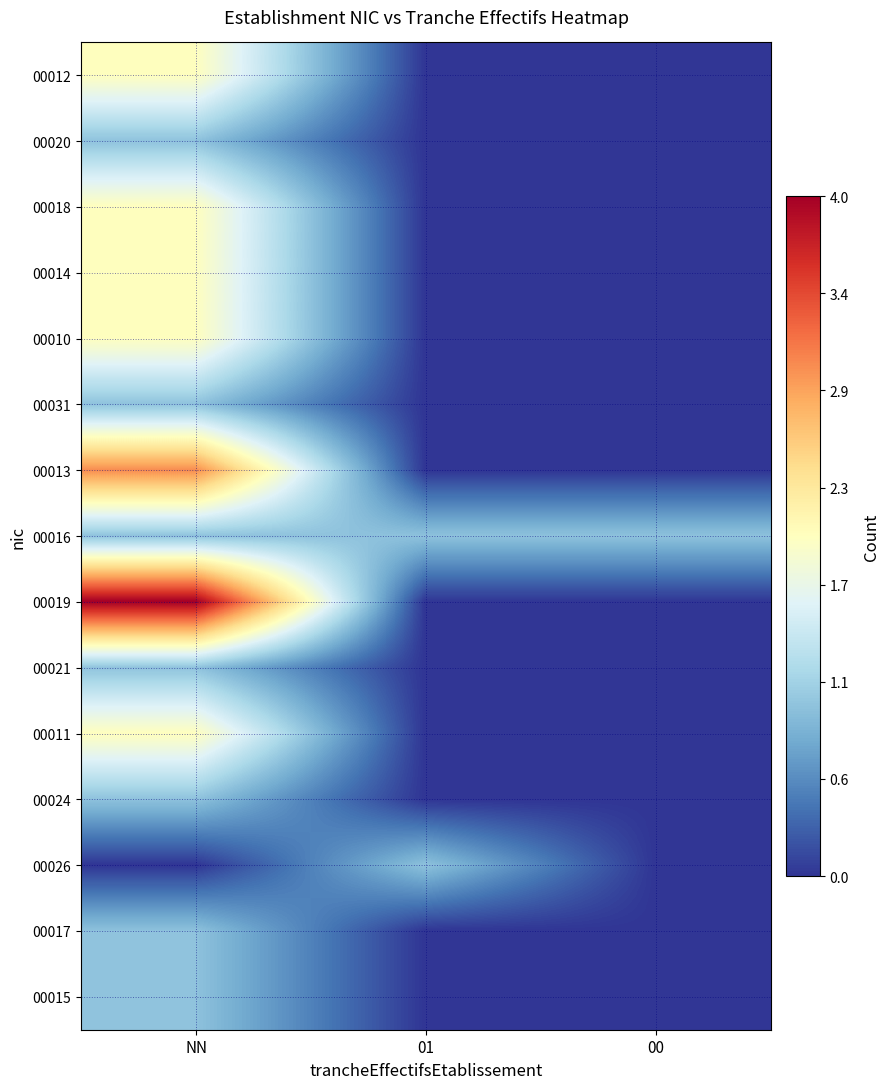

What is the total value across all series at 01?

2